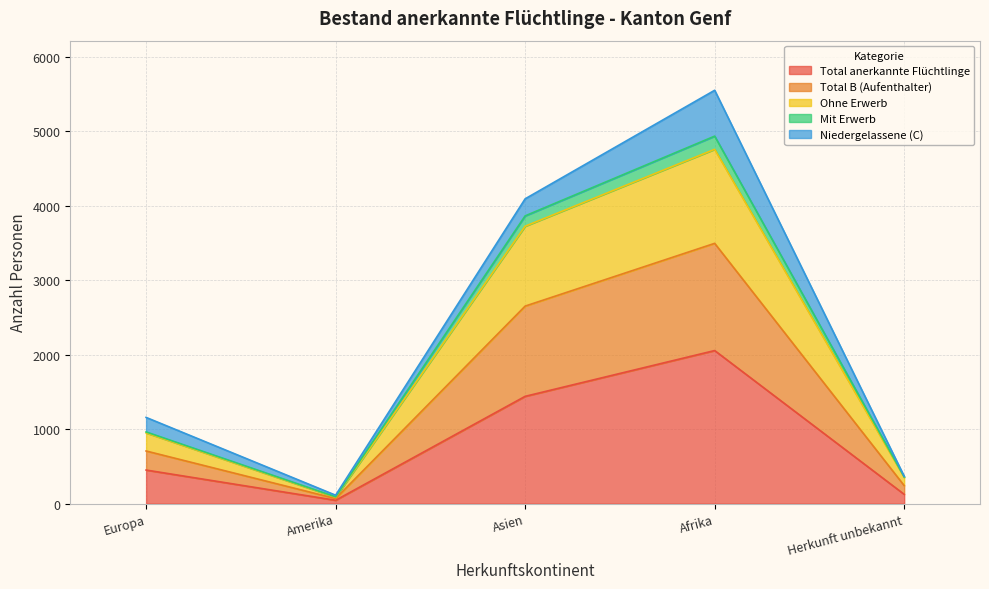

At which label does Total anerkannte Flüchtlinge reach its peak?

Afrika